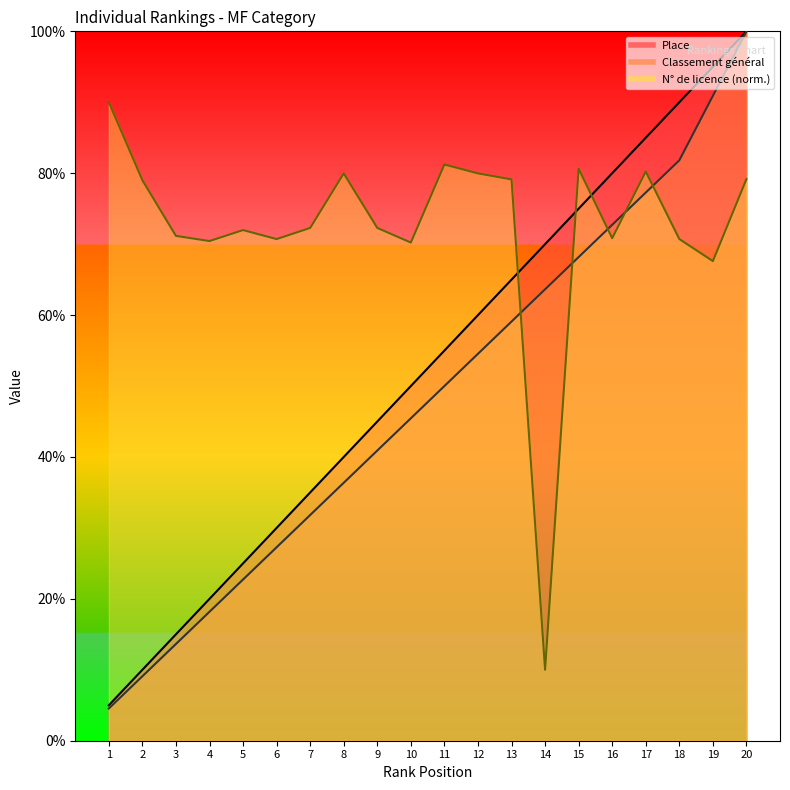

The value of N° de licence 5 der. at 6 is 108.1. True or false?

False